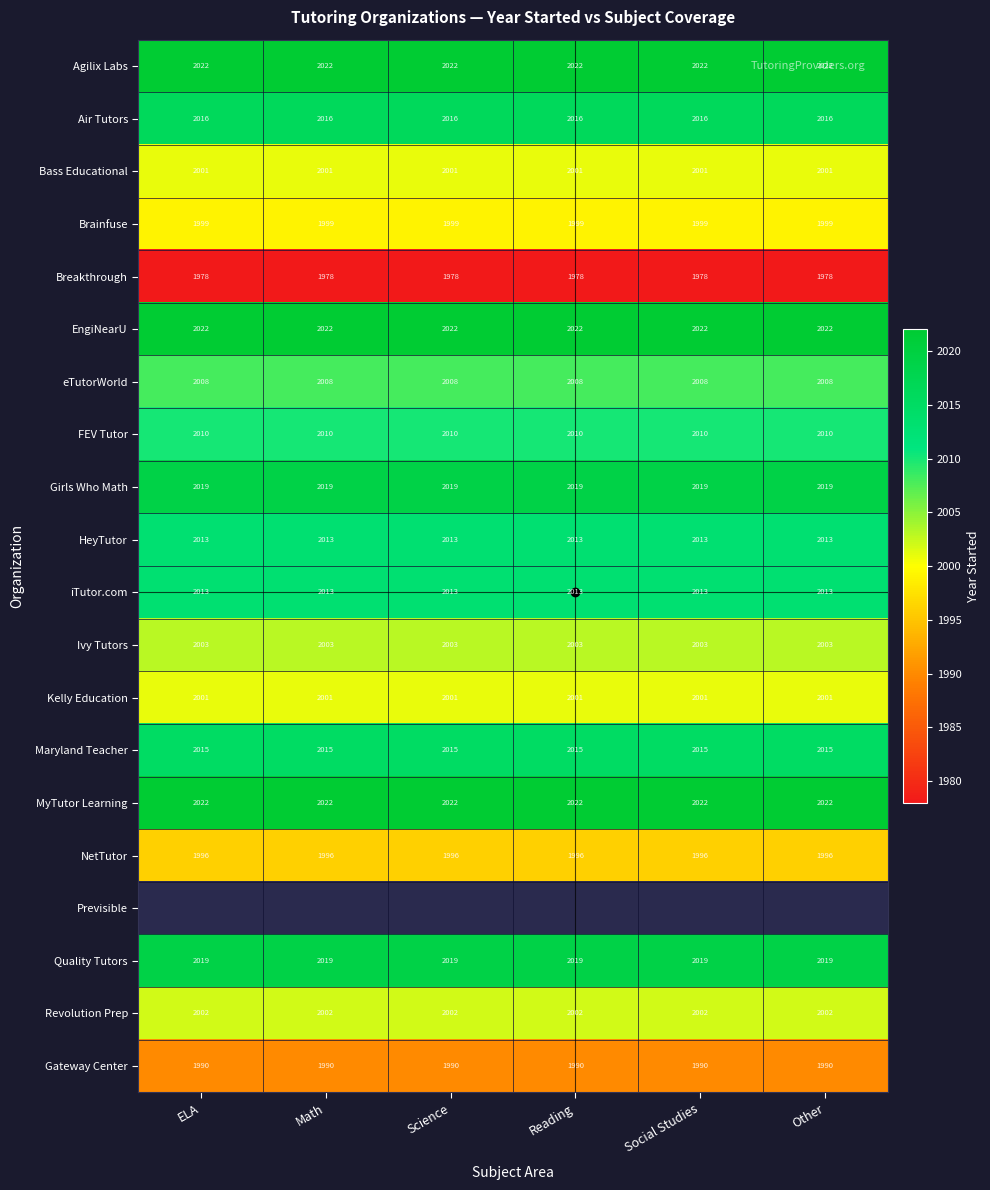

Which series has the largest total across all categories?

Agilix Labs